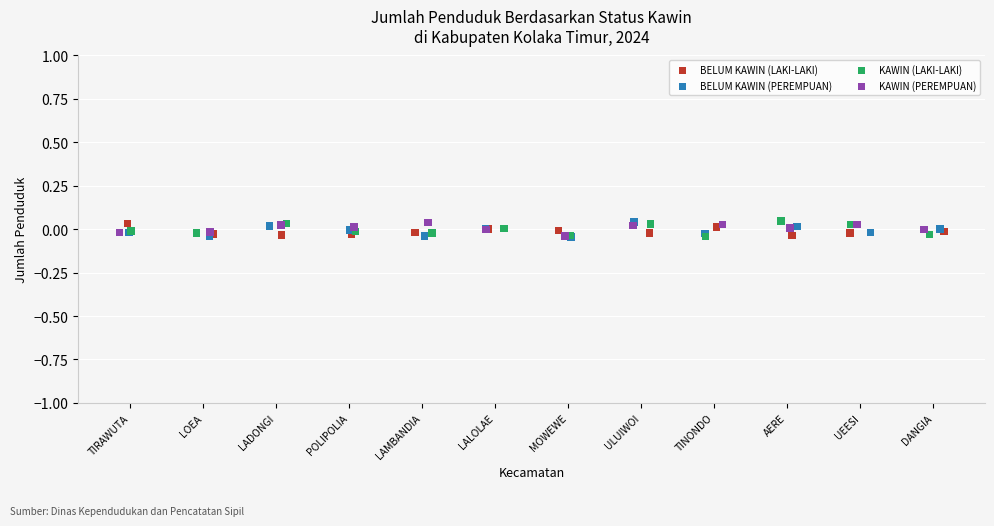

What are all the series names shown in the legend?

BELUM KAWIN (LAKI-LAKI), BELUM KAWIN (PEREMPUAN), KAWIN (LAKI-LAKI), KAWIN (PEREMPUAN)